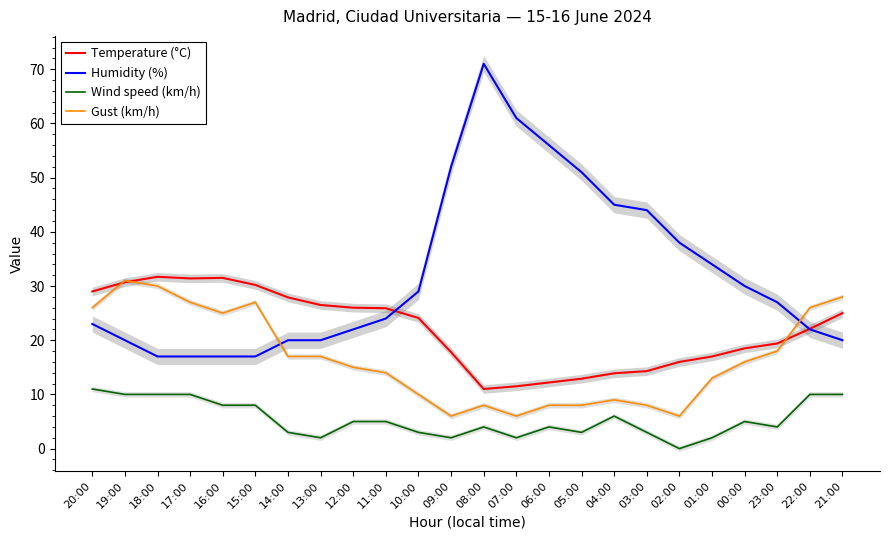

At which label does Humidity (%) reach its peak?

08:00